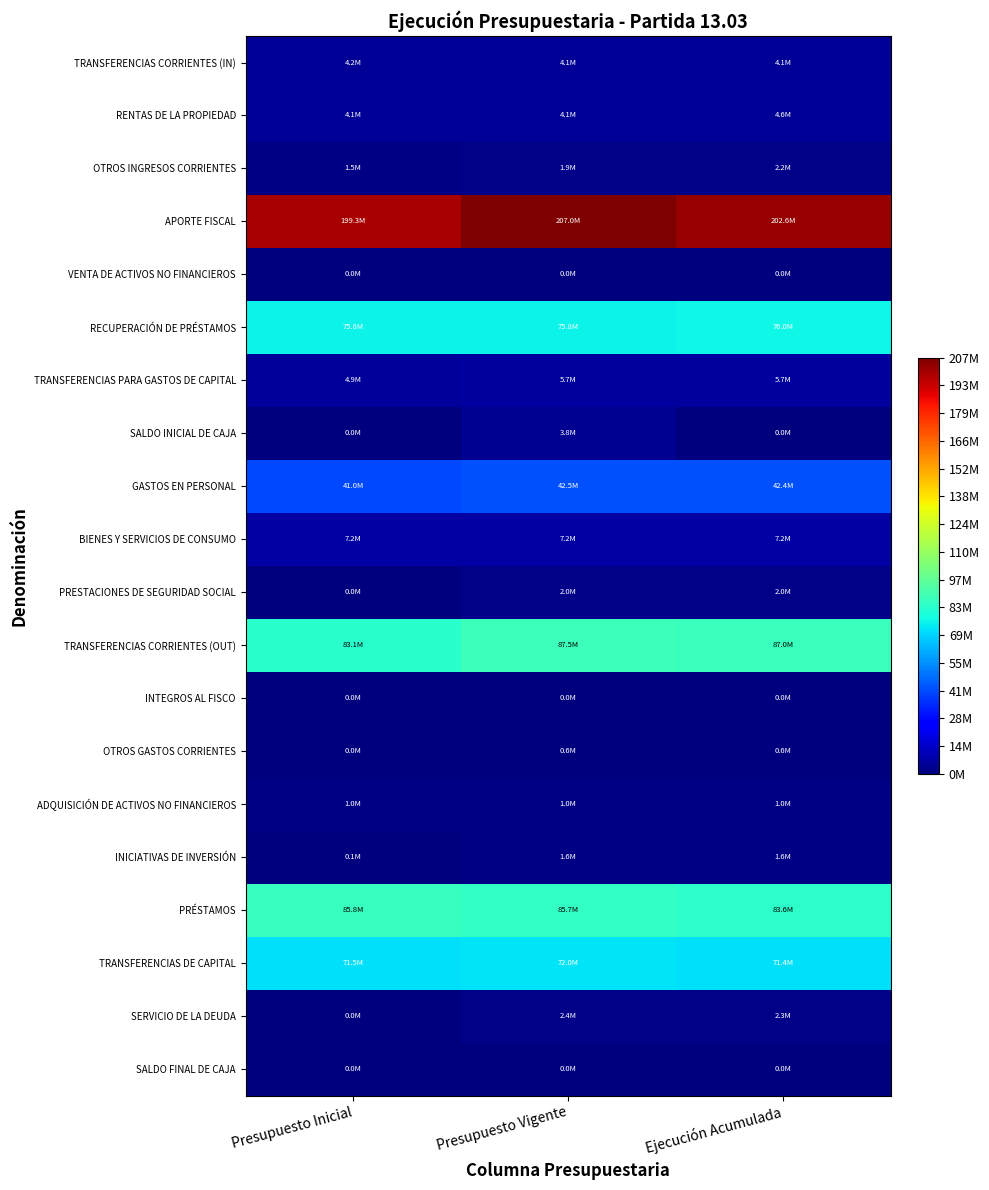

Reading left to right, what are all the values shown in this chart?

TRANSFERENCIAS CORRIENTES (IN): Presupuesto Inicial=4197303	Presupuesto Vigente=4099817	Ejecución Acumulada=4099807
RENTAS DE LA PROPIEDAD: Presupuesto Inicial=4056920	Presupuesto Vigente=4056920	Ejecución Acumulada=4617869
OTROS INGRESOS CORRIENTES: Presupuesto Inicial=1480295	Presupuesto Vigente=1881067	Ejecución Acumulada=2161140
APORTE FISCAL: Presupuesto Inicial=199289652	Presupuesto Vigente=207025360	Ejecución Acumulada=202578877
VENTA DE ACTIVOS NO FINANCIEROS: Presupuesto Inicial=20683	Presupuesto Vigente=20683	Ejecución Acumulada=39264
RECUPERACIÓN DE PRÉSTAMOS: Presupuesto Inicial=75830737	Presupuesto Vigente=75830737	Ejecución Acumulada=76031989
TRANSFERENCIAS PARA GASTOS DE CAPITAL: Presupuesto Inicial=4866878	Presupuesto Vigente=5748878	Ejecución Acumulada=5748878
SALDO INICIAL DE CAJA: Presupuesto Inicial=0	Presupuesto Vigente=3796934	Ejecución Acumulada=0
GASTOS EN PERSONAL: Presupuesto Inicial=41024832	Presupuesto Vigente=42491202	Ejecución Acumulada=42436043
BIENES Y SERVICIOS DE CONSUMO: Presupuesto Inicial=7229869	Presupuesto Vigente=7201869	Ejecución Acumulada=7201863
PRESTACIONES DE SEGURIDAD SOCIAL: Presupuesto Inicial=10	Presupuesto Vigente=1994631	Ejecución Acumulada=1994620
TRANSFERENCIAS CORRIENTES (OUT): Presupuesto Inicial=83050139	Presupuesto Vigente=87504756	Ejecución Acumulada=86959841
INTEGROS AL FISCO: Presupuesto Inicial=10	Presupuesto Vigente=10	Ejecución Acumulada=0
OTROS GASTOS CORRIENTES: Presupuesto Inicial=10	Presupuesto Vigente=583517	Ejecución Acumulada=583064
ADQUISICIÓN DE ACTIVOS NO FINANCIEROS: Presupuesto Inicial=1034737	Presupuesto Vigente=1037252	Ejecución Acumulada=1037104
INICIATIVAS DE INVERSIÓN: Presupuesto Inicial=89766	Presupuesto Vigente=1589319	Ejecución Acumulada=1568142
PRÉSTAMOS: Presupuesto Inicial=85773171	Presupuesto Vigente=85675685	Ejecución Acumulada=83608117
TRANSFERENCIAS DE CAPITAL: Presupuesto Inicial=71539924	Presupuesto Vigente=71991424	Ejecución Acumulada=71389397
SERVICIO DE LA DEUDA: Presupuesto Inicial=0	Presupuesto Vigente=2362731	Ejecución Acumulada=2308446
SALDO FINAL DE CAJA: Presupuesto Inicial=0	Presupuesto Vigente=28000	Ejecución Acumulada=0